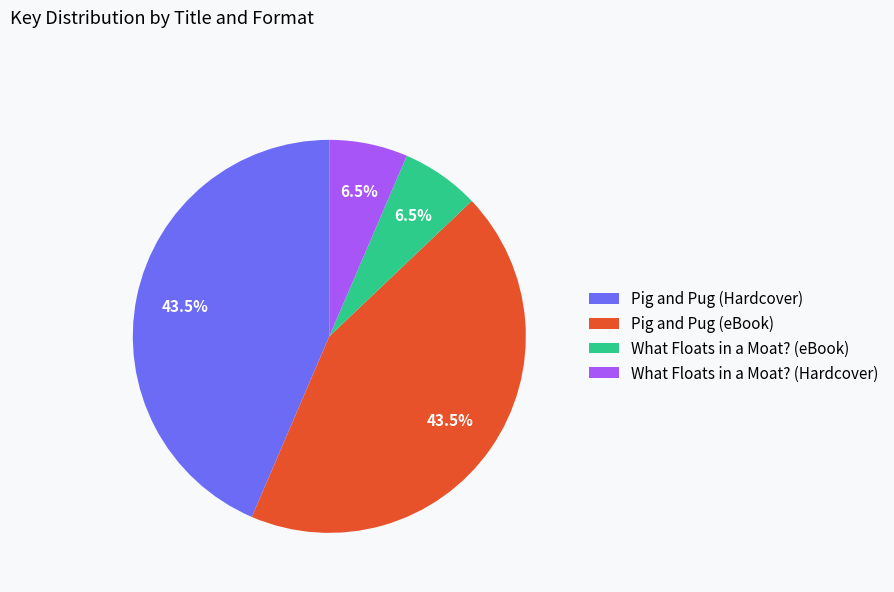

Does What Floats in a Moat? (eBook) account for over 50% of the chart?

No